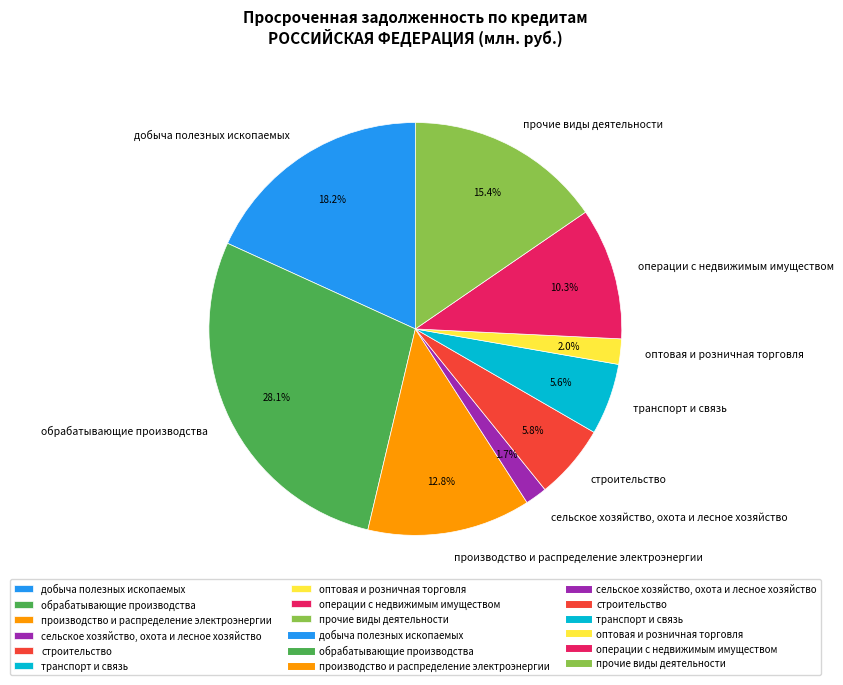

How many slices are in this pie chart?

9